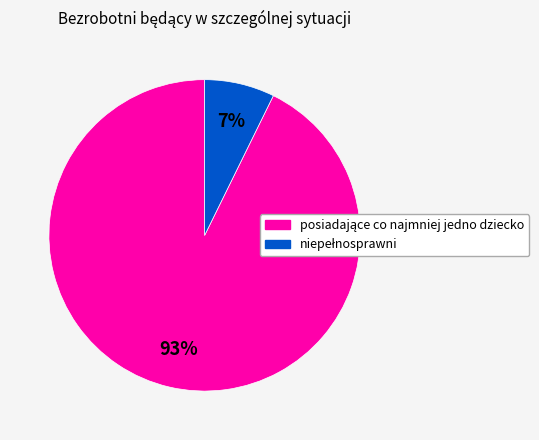

Is there any slice that represents more than half of the pie?

Yes